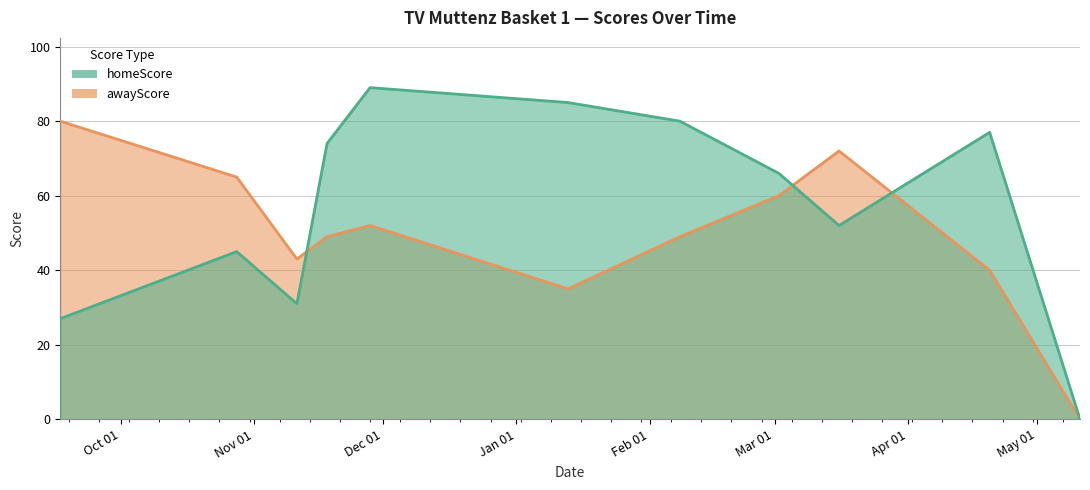

In awayScore, how many points are lower than both neighbors (excluding endpoints)?

2